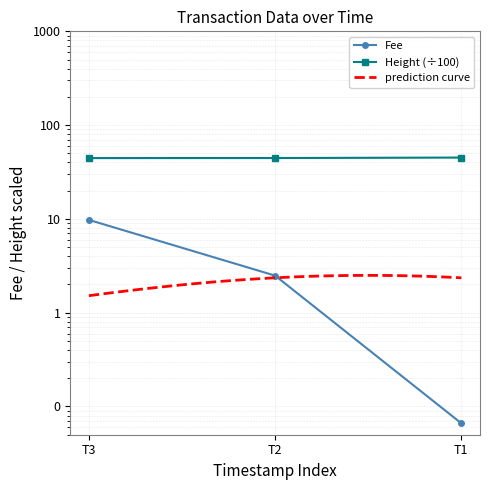

Is this an area chart (filled region under the line)?

No